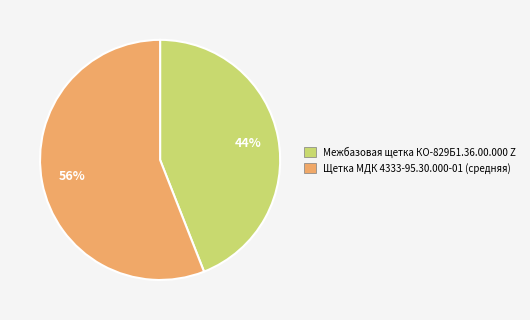

True or false: Щетка МДК 4333-95.30.000-01 (средняя) accounts for 56% of the total.

True